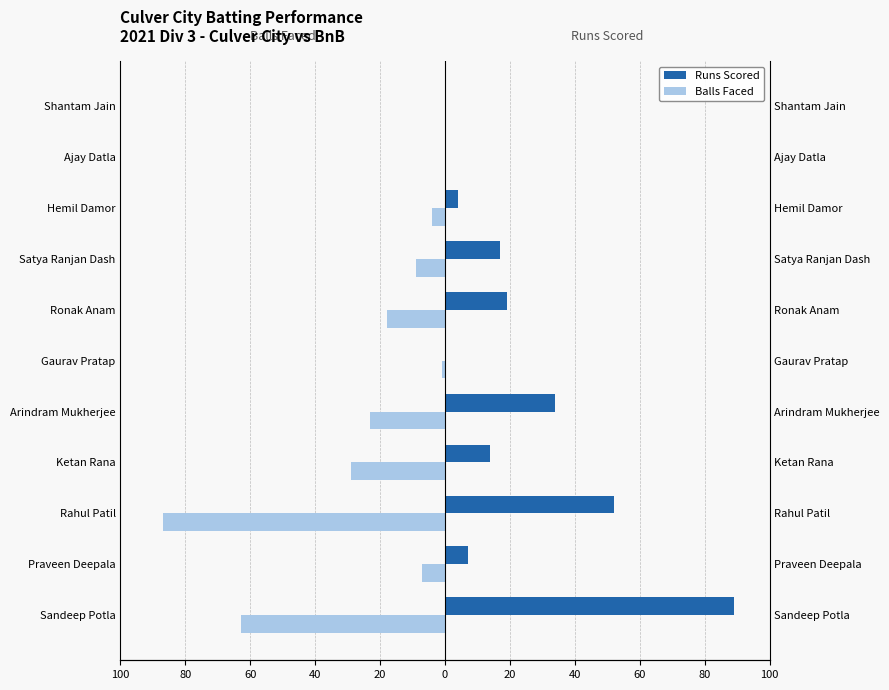

Which series has the largest total across all categories?

Runs Scored